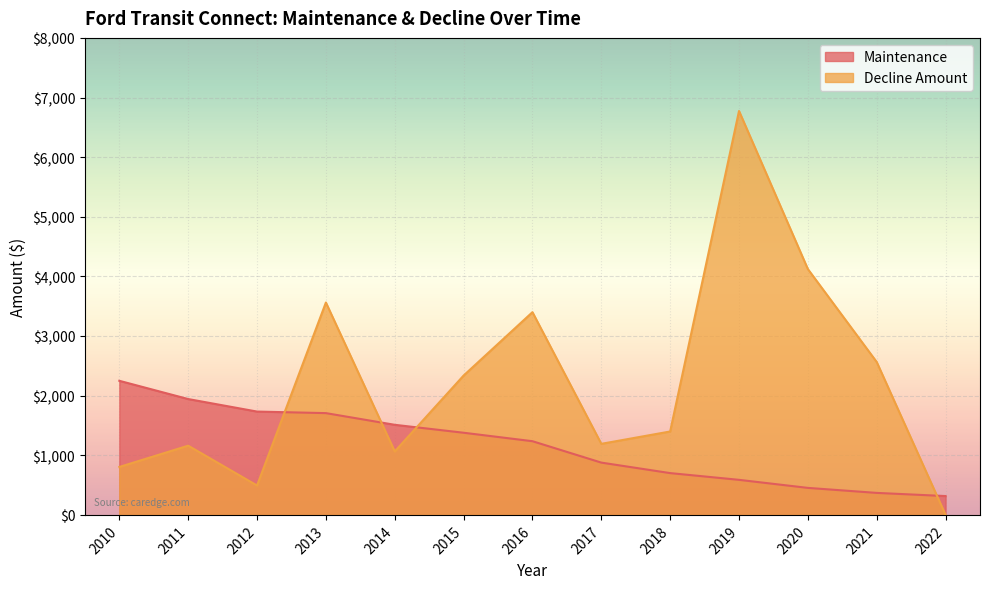

How many lines are shown in the chart?

2